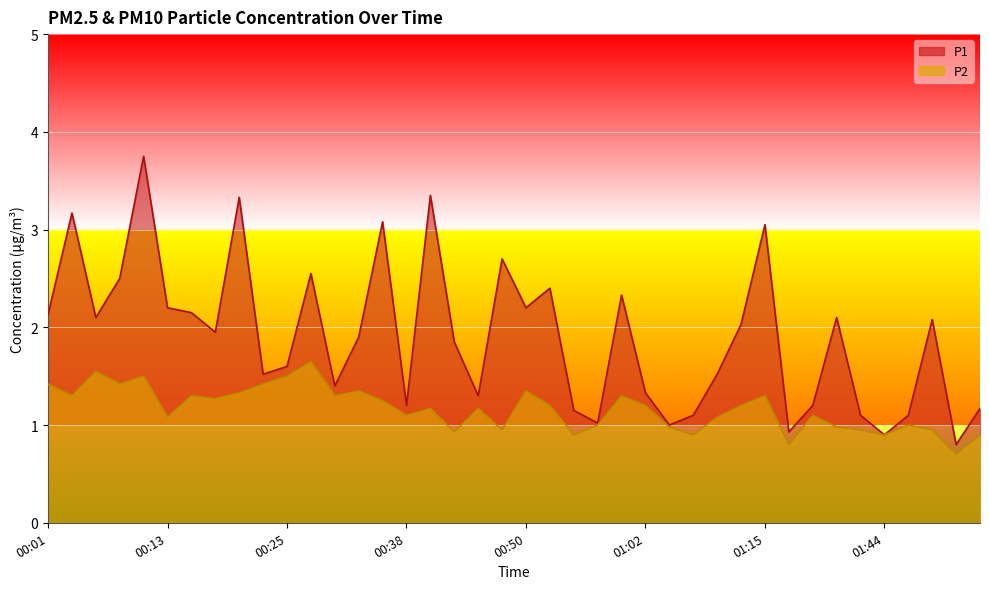

The P1 series shows 3.8 at 00:11. True or false?

True